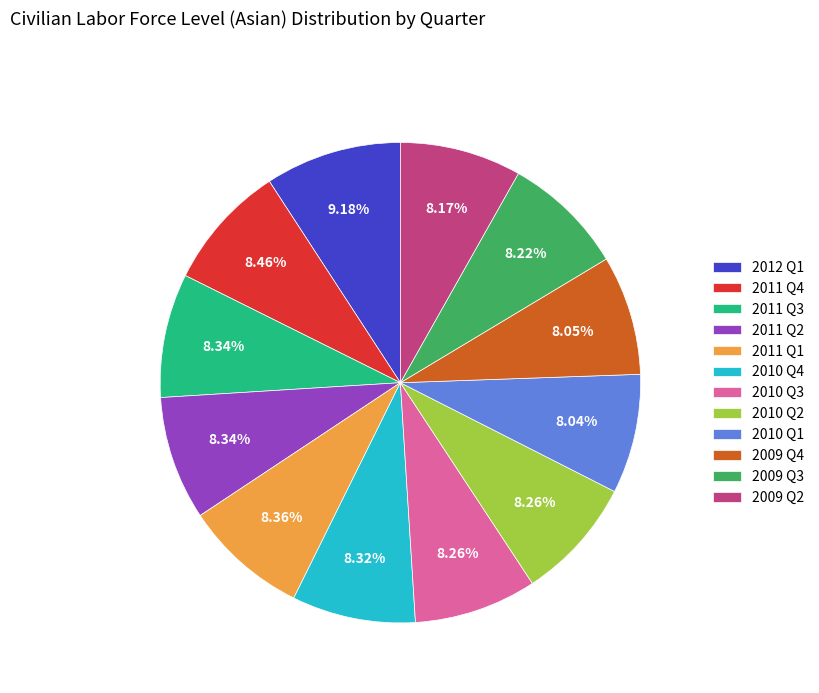

Is the sum of 2009 Q3 and 2010 Q1 greater than half?

No